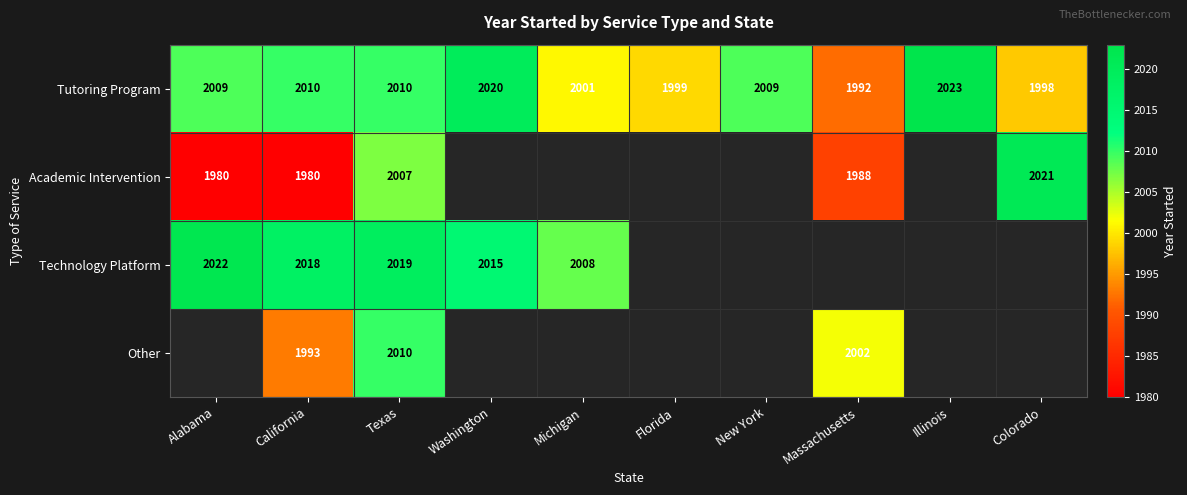

The value of Academic Intervention at Massachusetts is 2597. True or false?

False